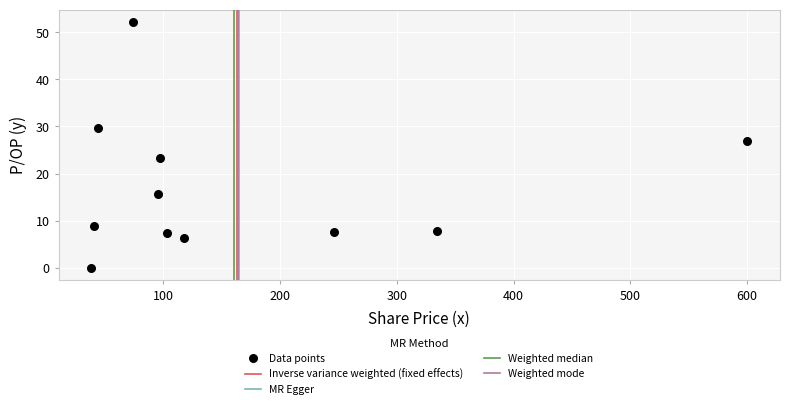

What is the average Y value?

16.9